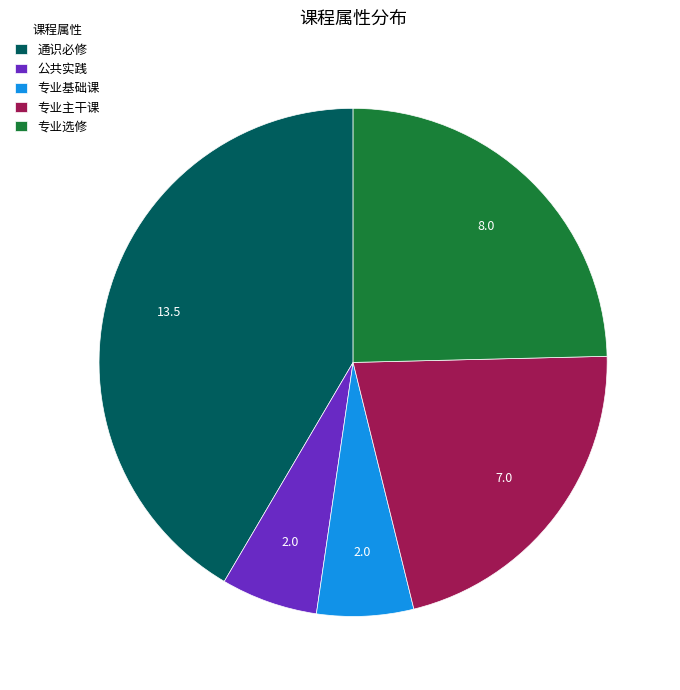

Count the number of slices in the pie.

5